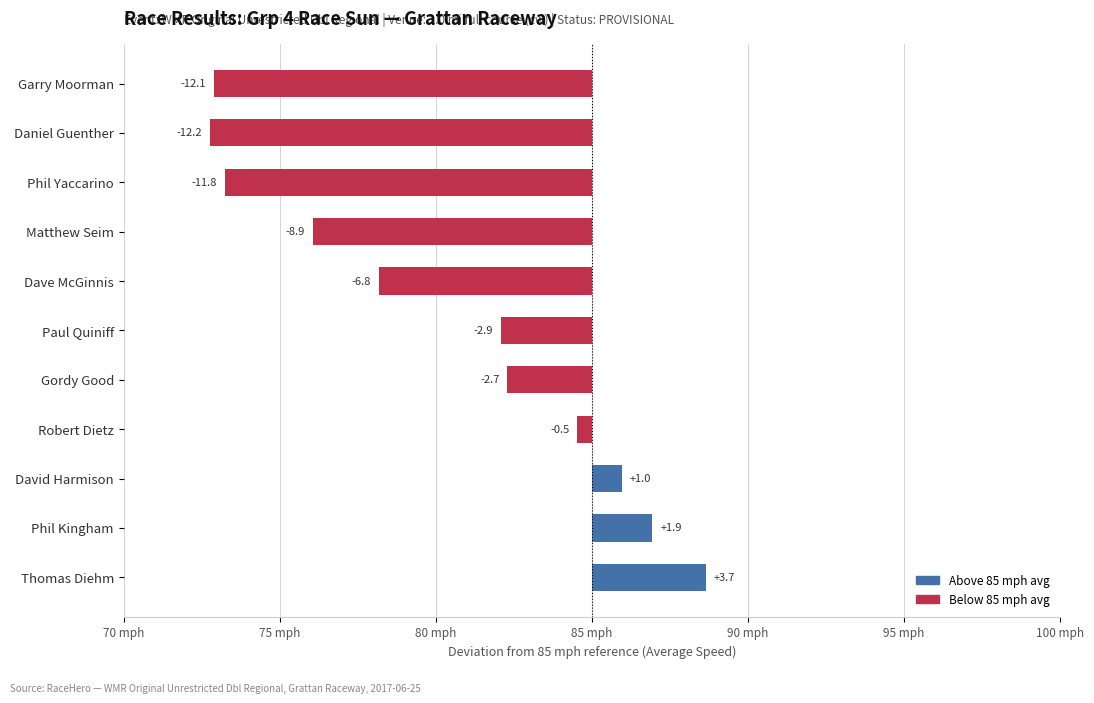

What is the difference between the maximum and minimum values?

15.9